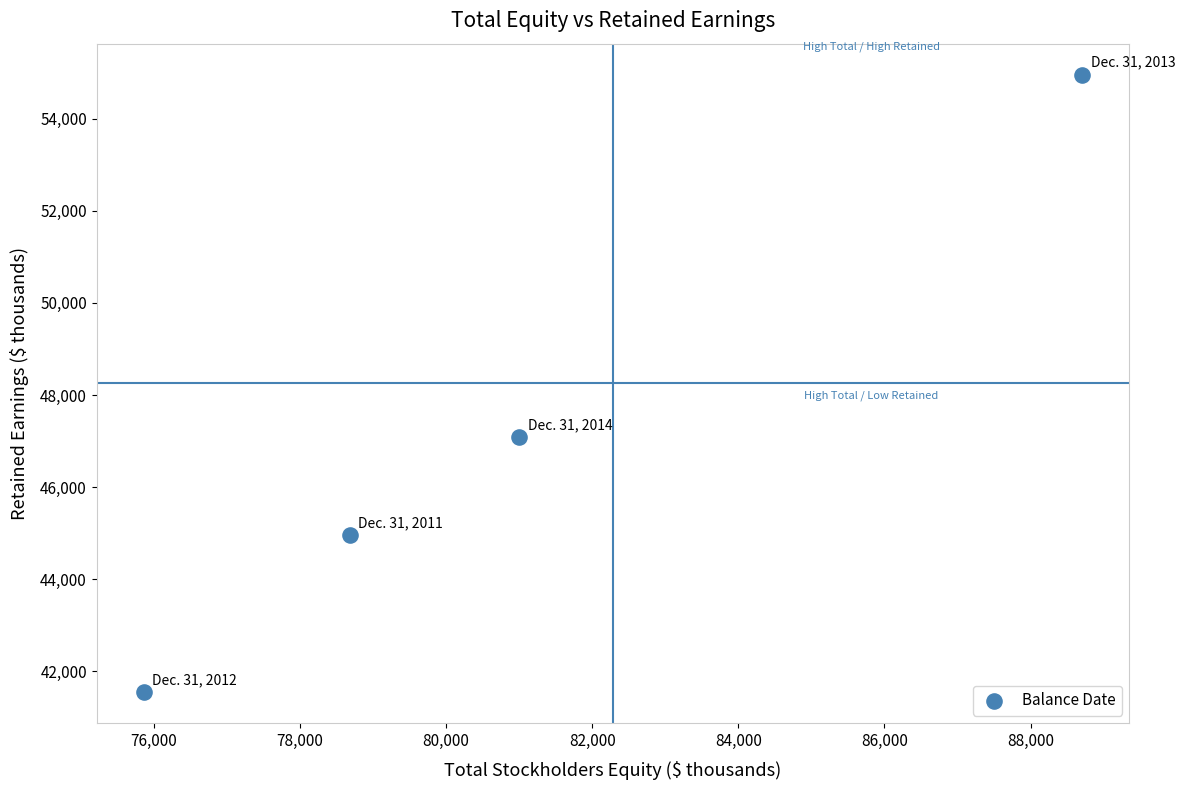

What Y value in the scatter plot is closest to 48252?

47084